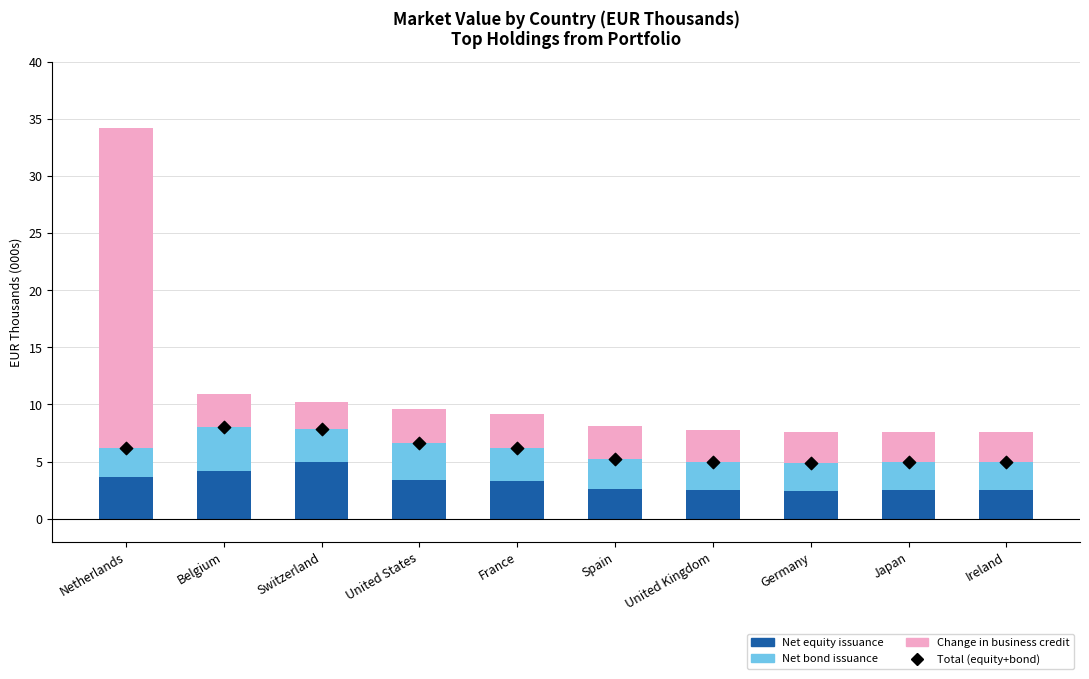

Which series has the largest Y range (max minus min)?

Change in business credit